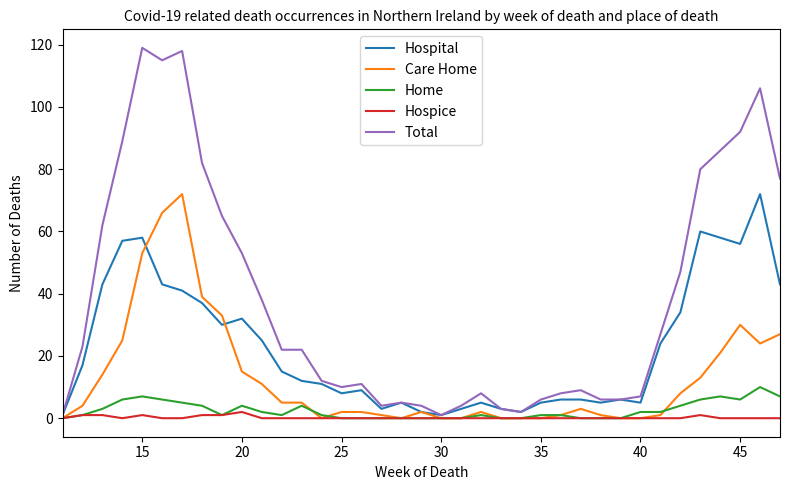

What are all the series names shown in the legend?

Hospital, Care Home, Home, Hospice, Total